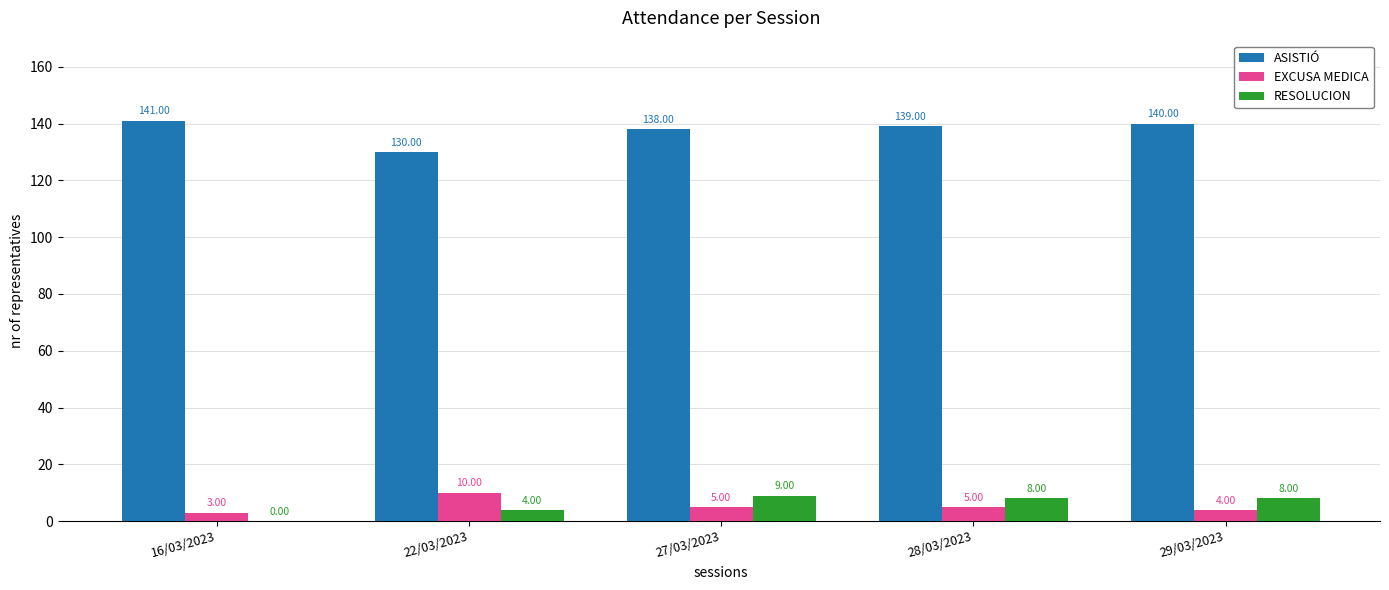

What is the sum of all EXCUSA MEDICA values?

27